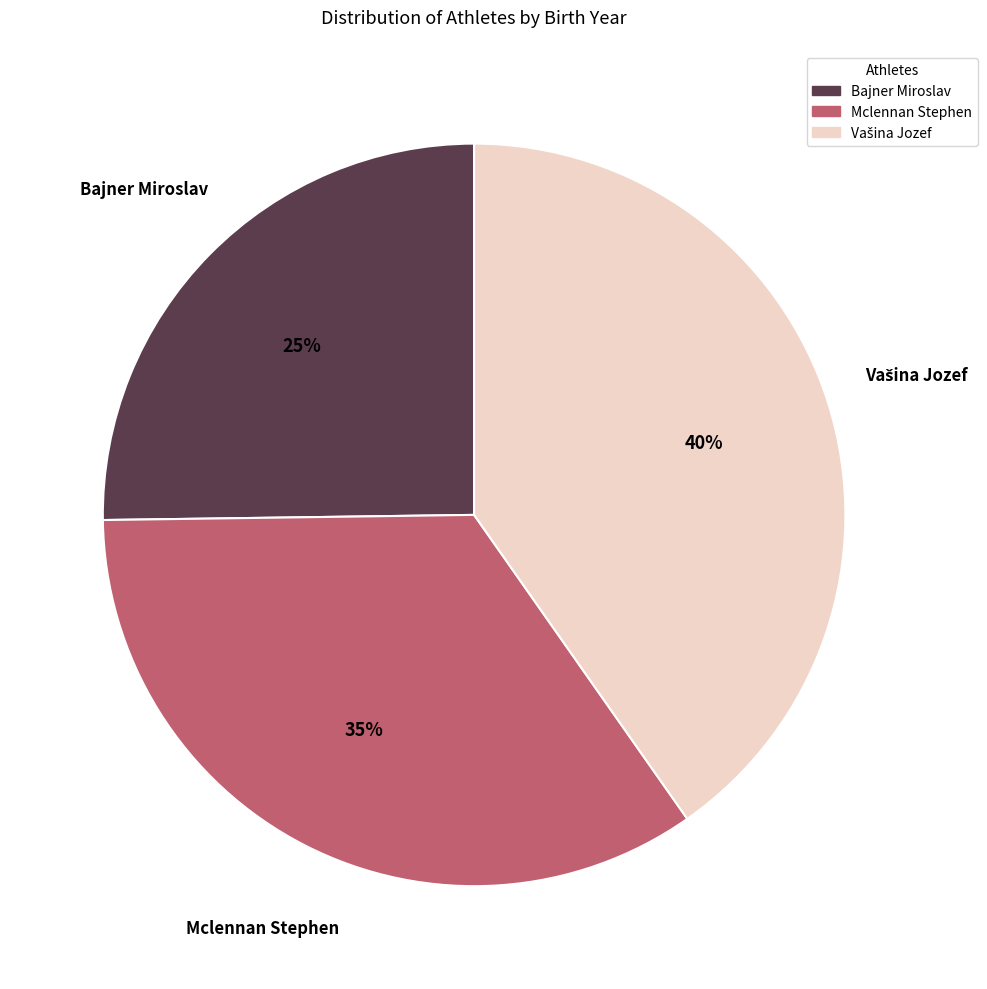

Which category has the smallest portion of the pie?

Bajner Miroslav